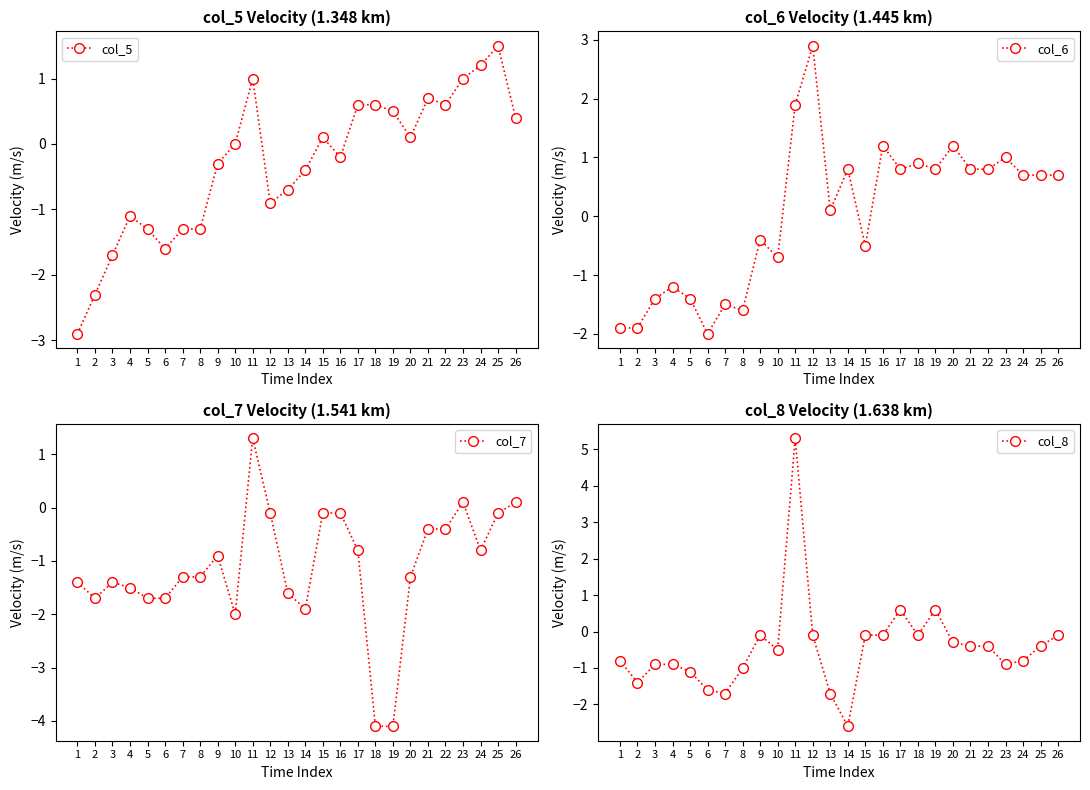

At which category is the sum across all series the highest?

11